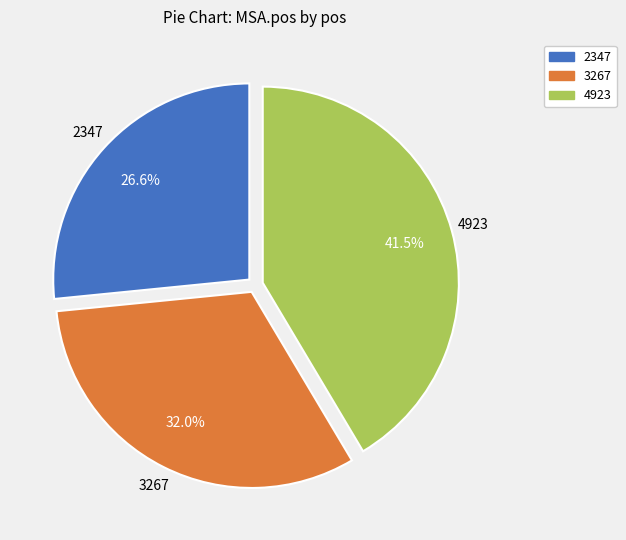

True or false: 2347 accounts for 27% of the total.

True